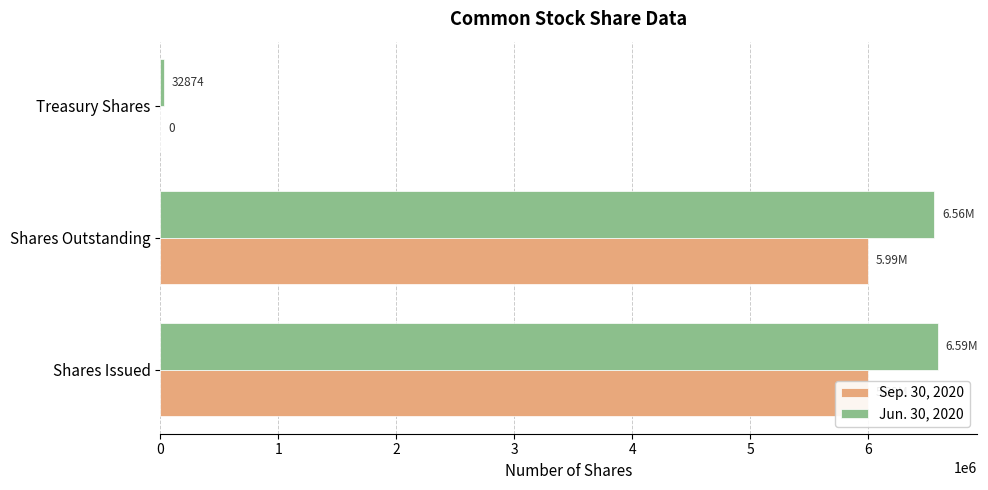

Rank the series by their maximum value, from lowest to highest.

Sep. 30, 2020, Jun. 30, 2020